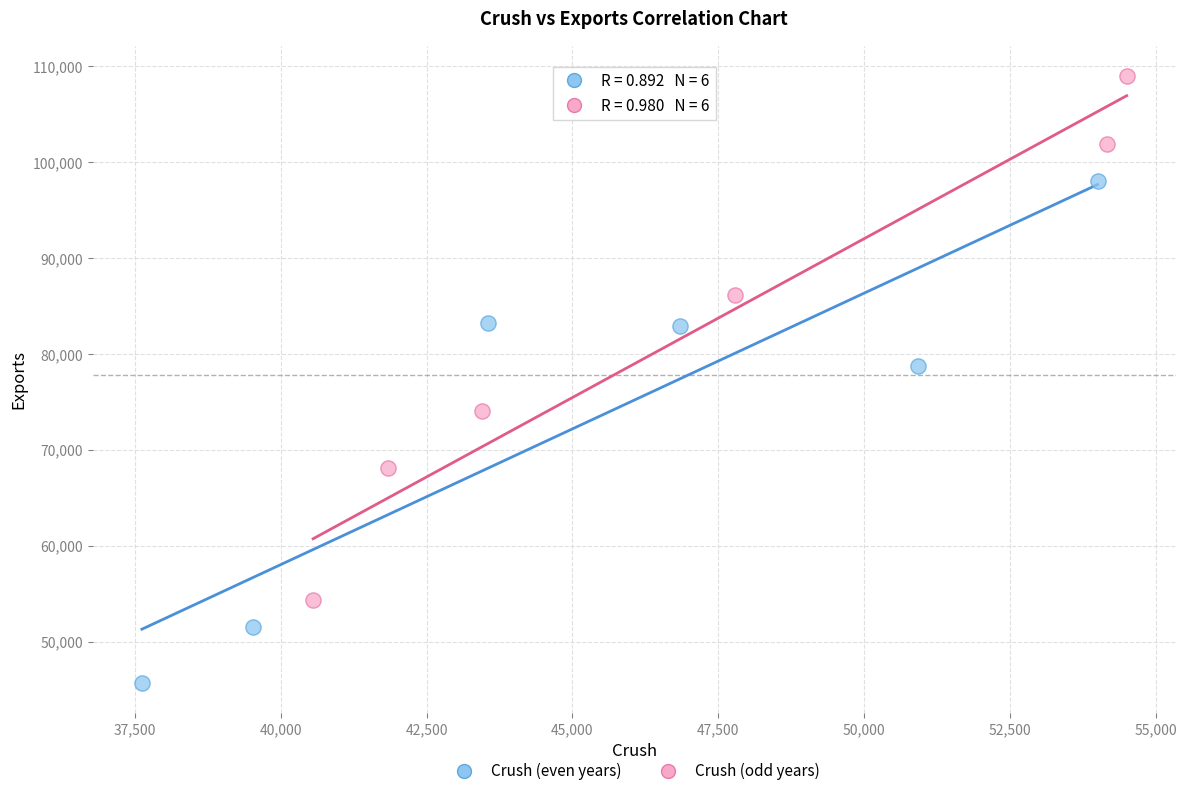

Which series contains the lowest Y value?

Crush (even years)